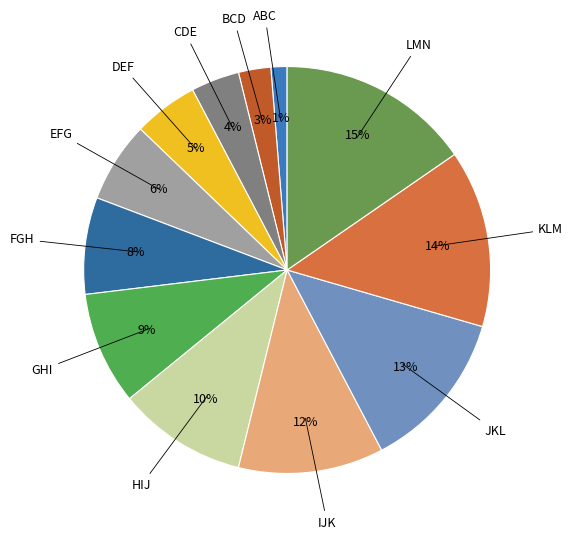

How many slices are in this pie chart?

12